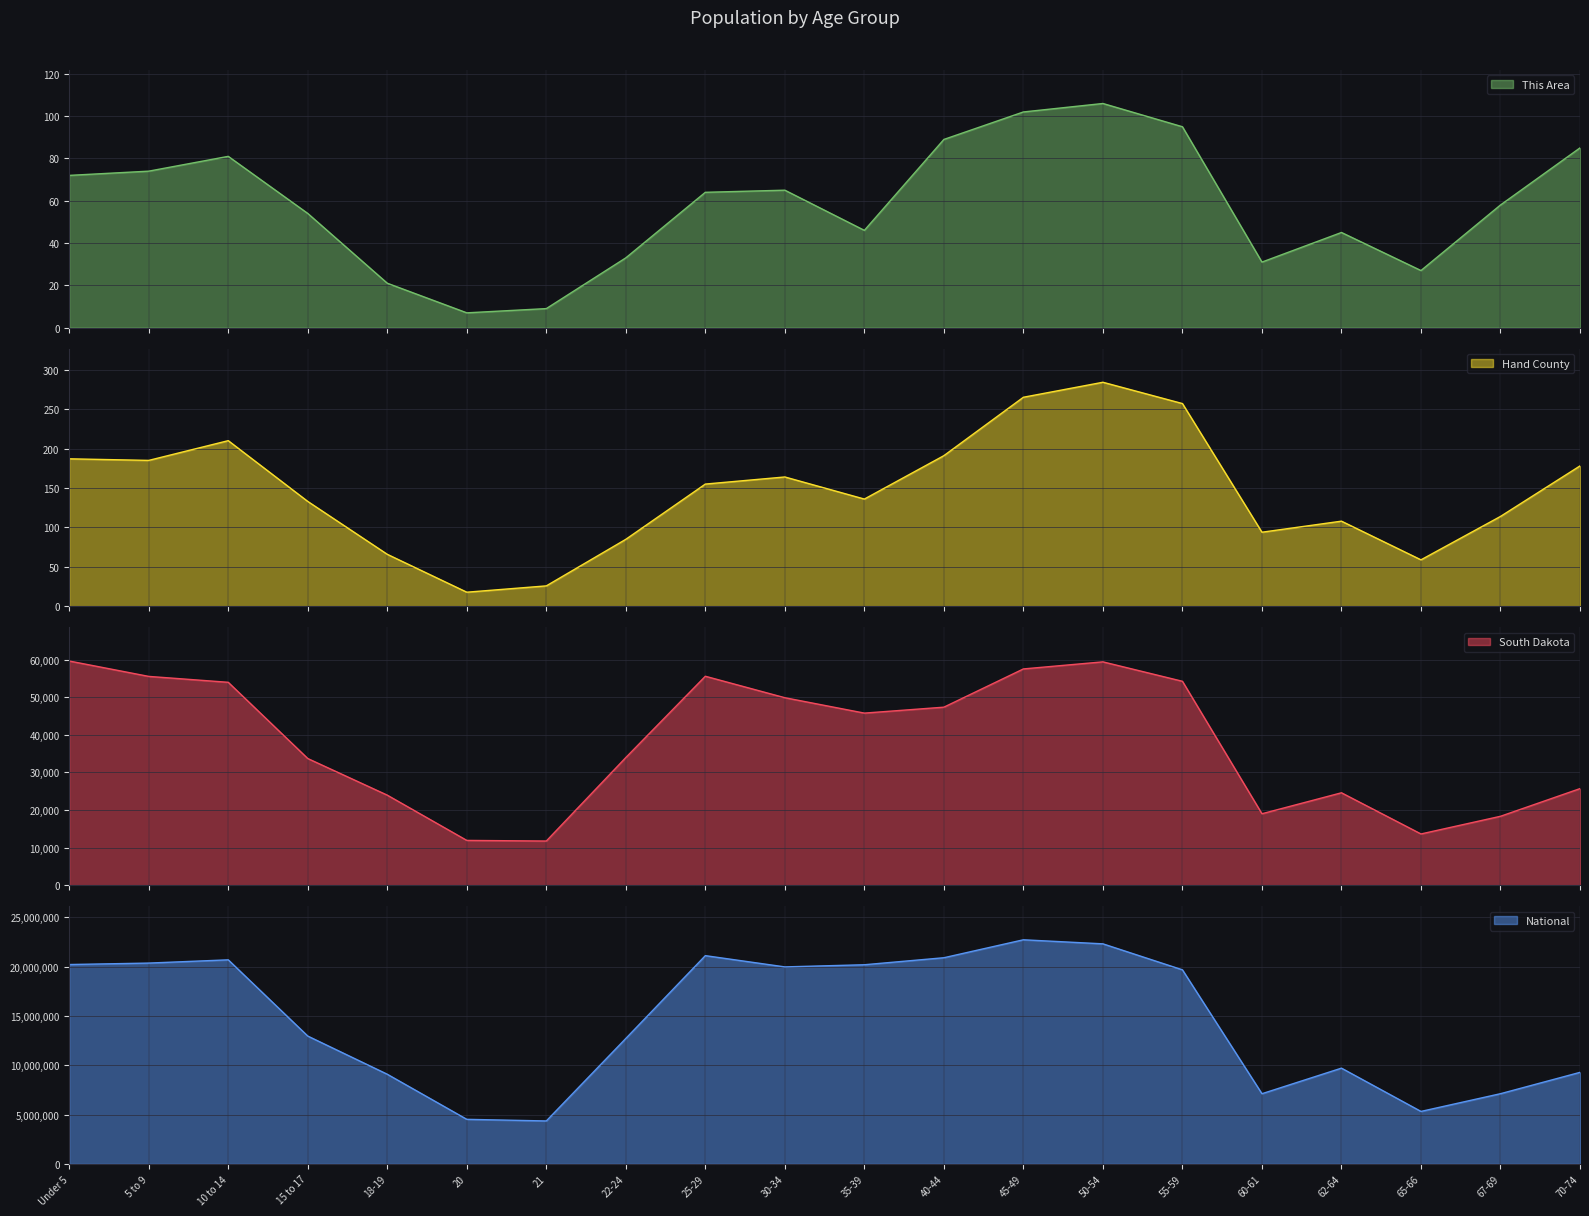

What is the spread (max minus min) of values at 65-66?

5319875